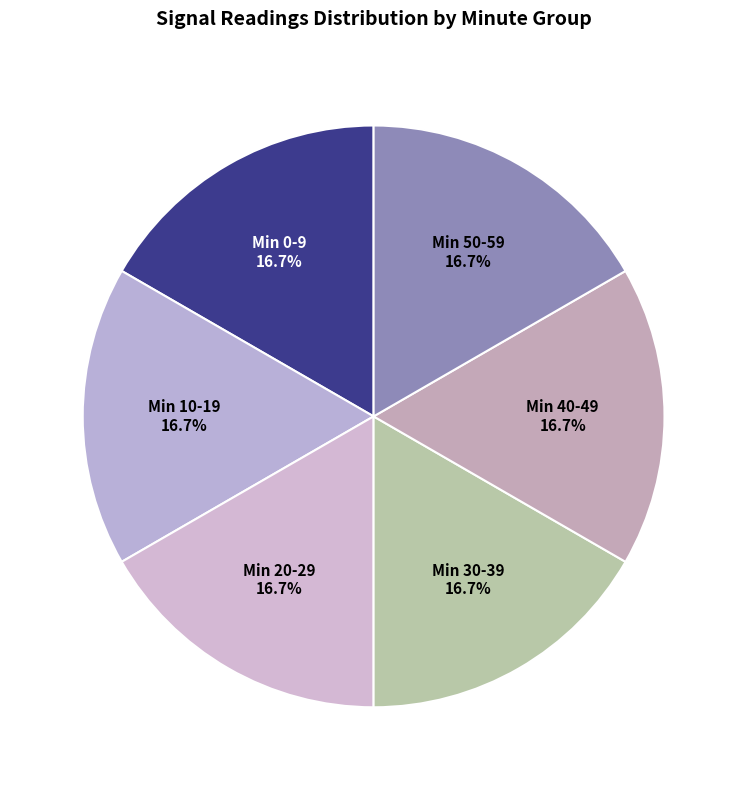

What percentage is NOT represented by Min 40-49?

83.3%